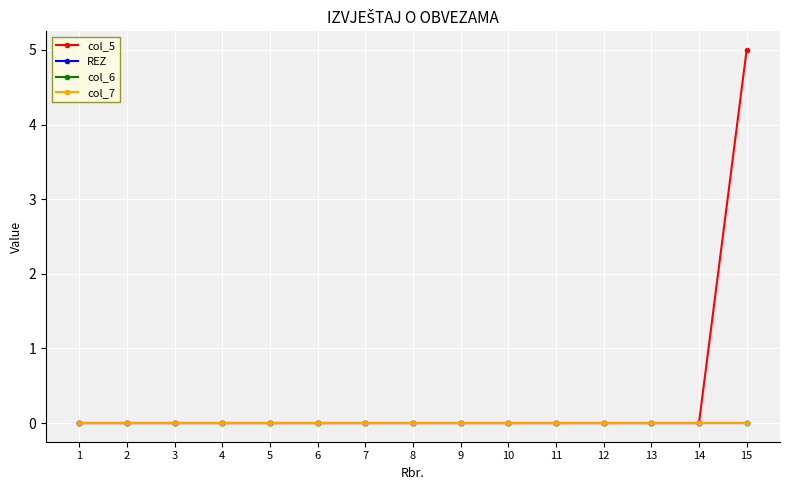

True or false: col_7 and col_6 cross at least once.

False